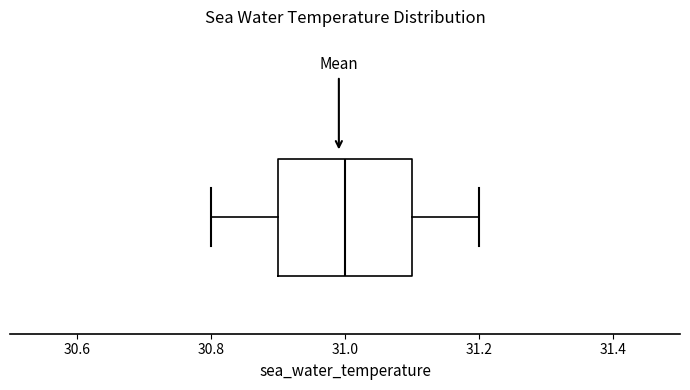

Where does the median line of the box sit on the x-axis? The values are not printed on the chart, so give them approximately, as read against the axis.

31.0